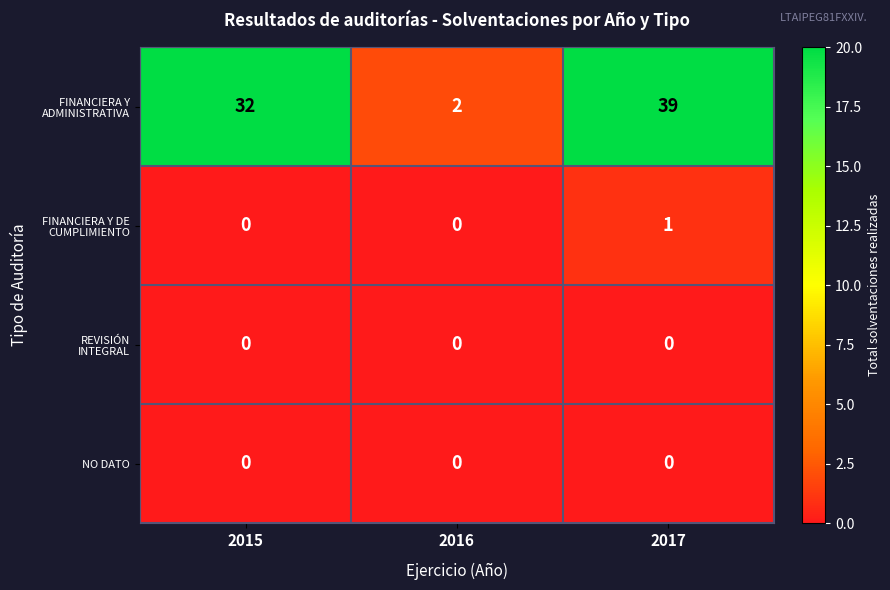

What is the greatest value displayed?

39